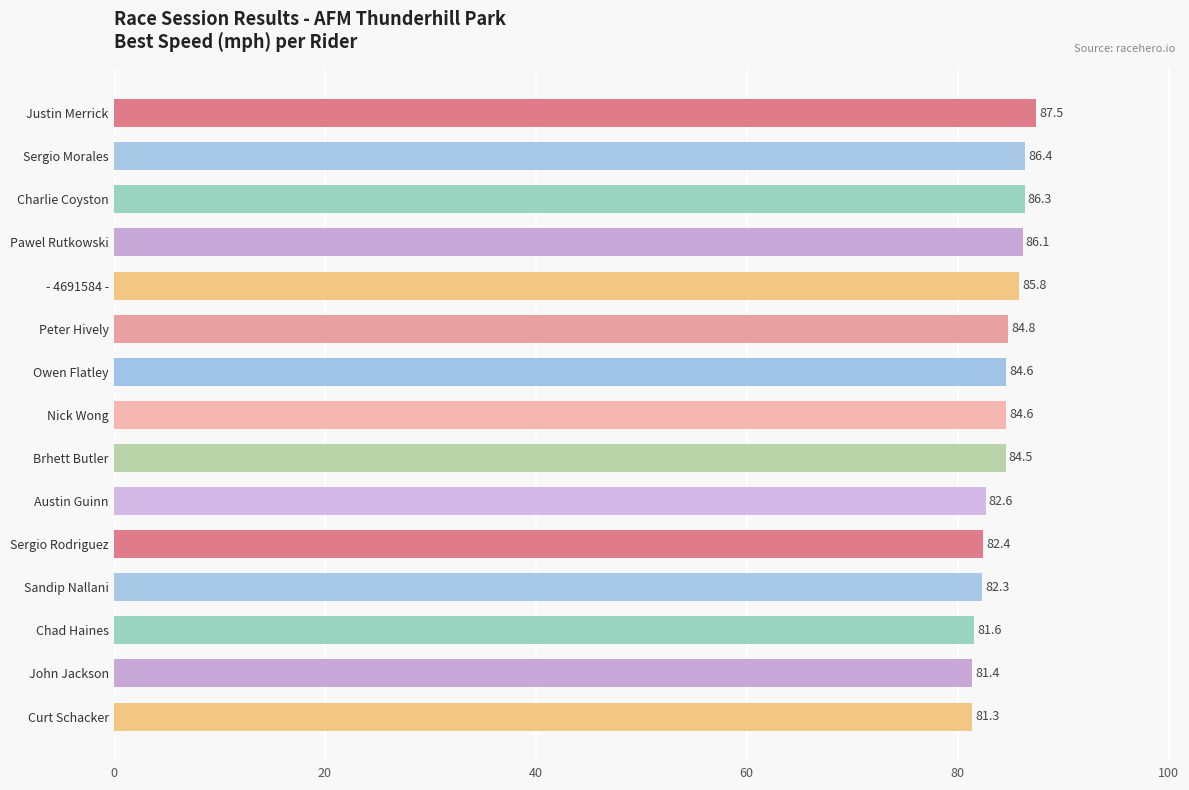

The value at Justin Merrick is 87.5. True or false?

True